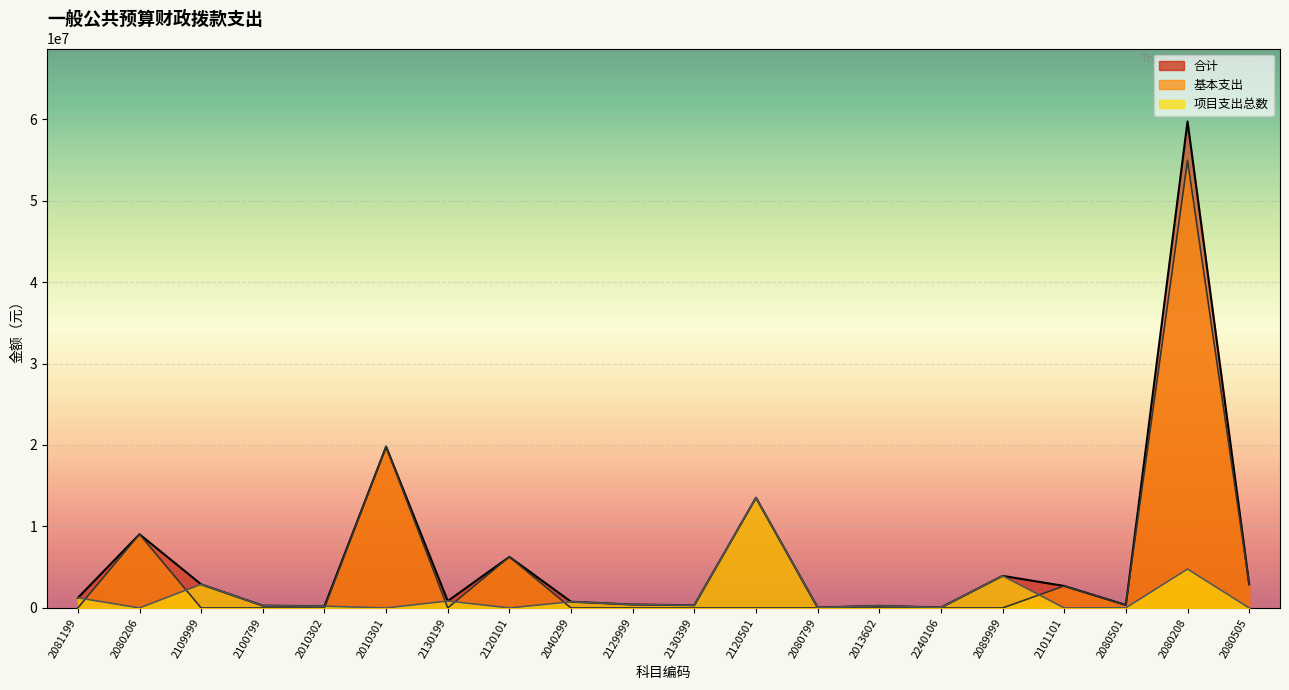

What value does the 项目支出总数 series have at 2130199?

848260.0